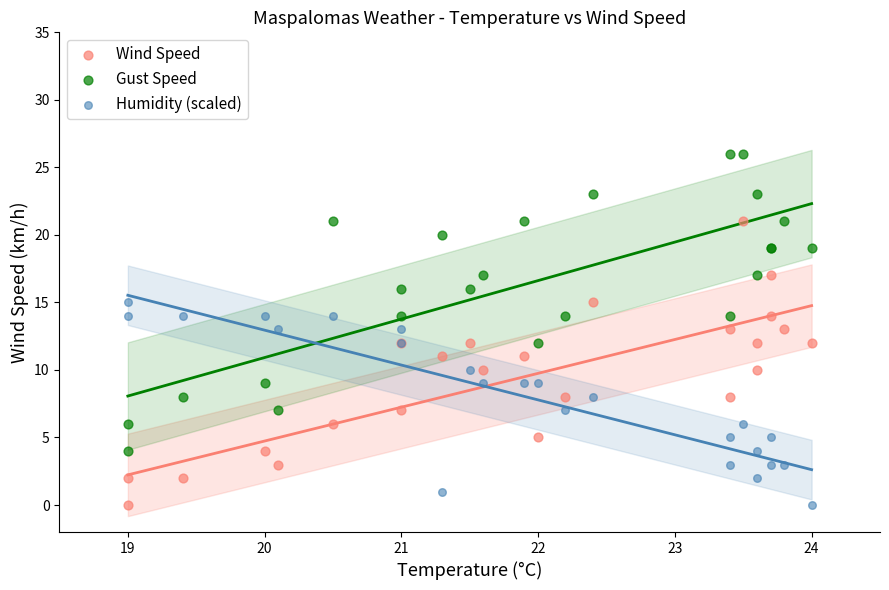

Which series reaches the maximum Y coordinate?

Gust Speed